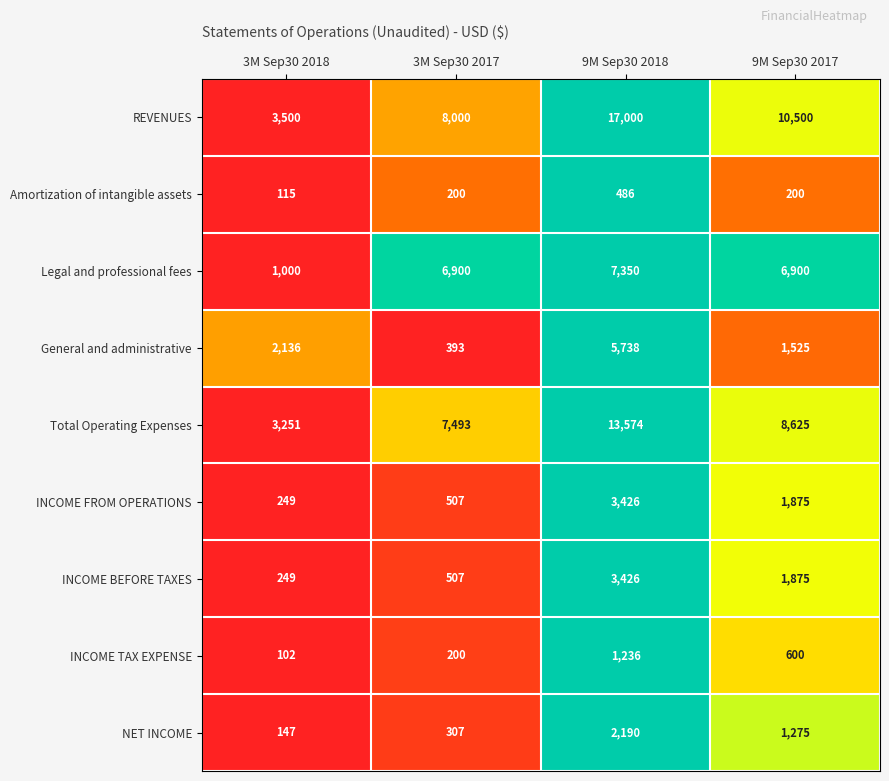

Between 3M Sep30 2018 and 3M Sep30 2017, which series saw the biggest shift?

Legal and professional fees